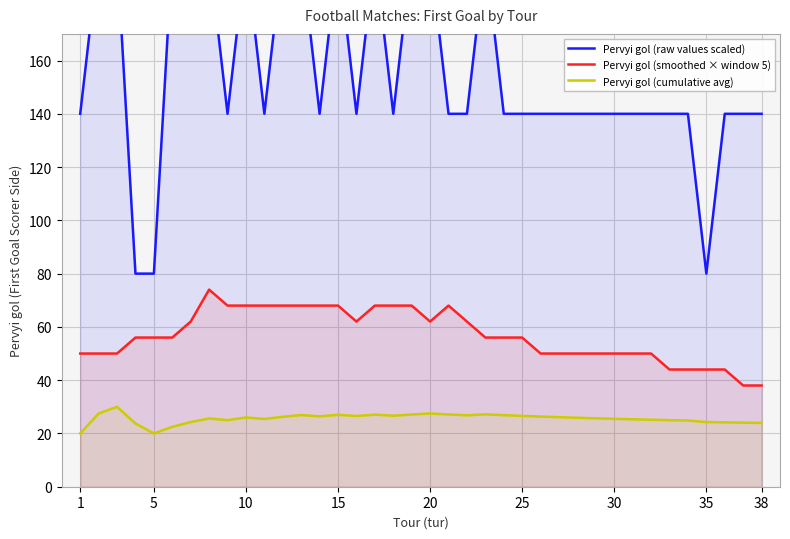

What is the sum of all Pervyi gol (raw values scaled) values?

5920.0